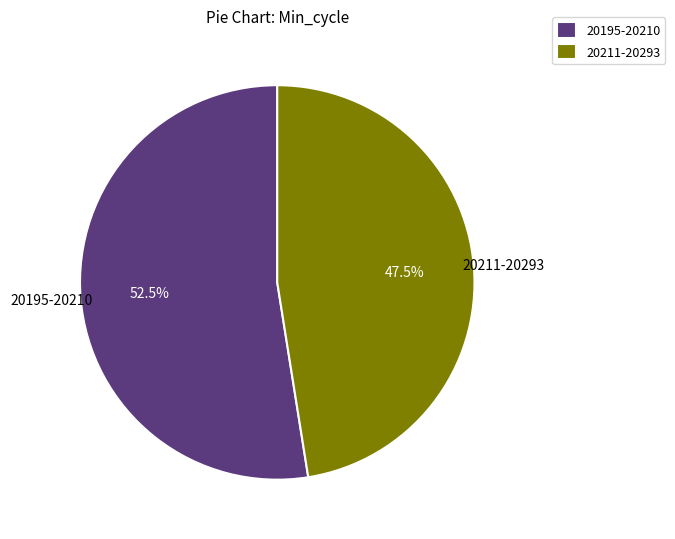

Is there a majority slice in this chart?

Yes